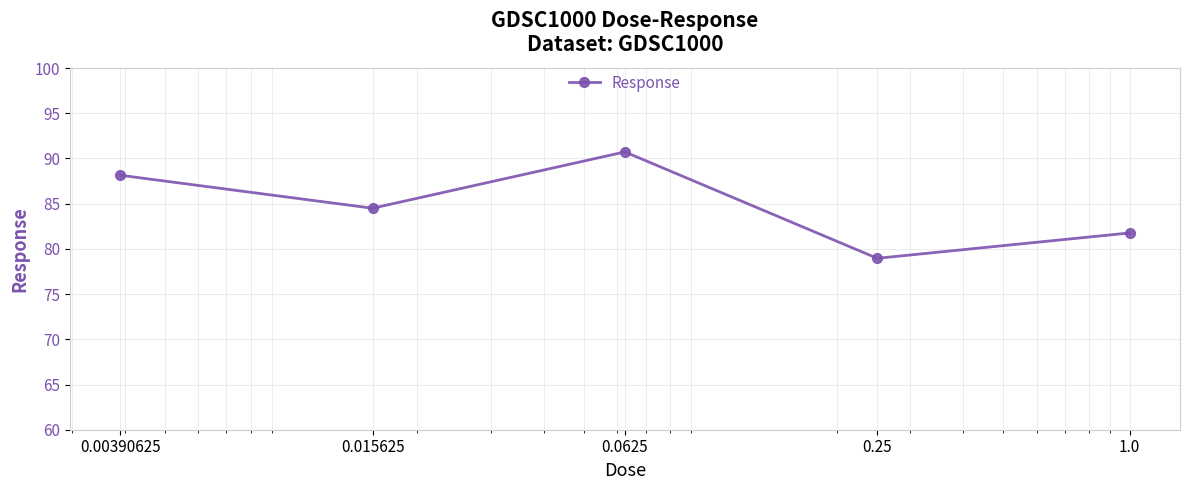

What is the smallest value displayed?

79.0